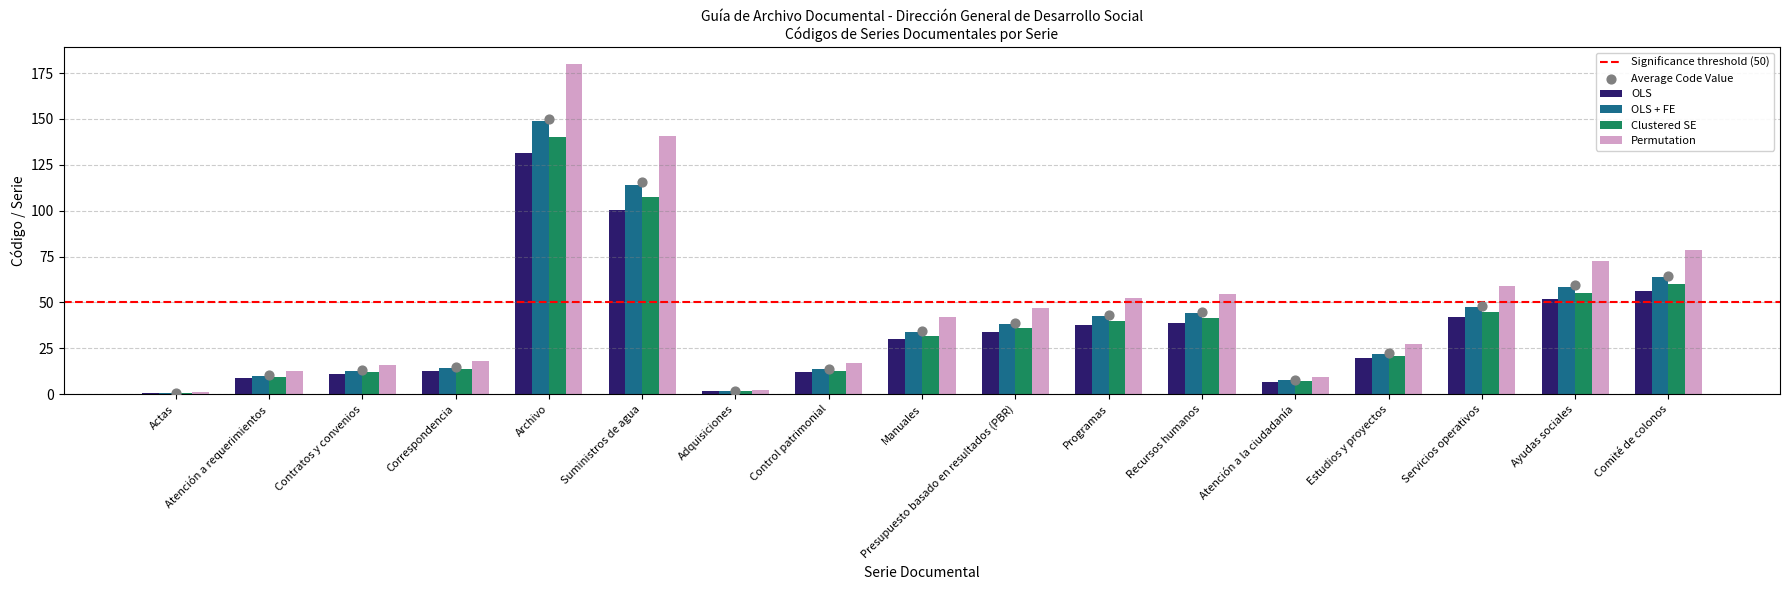

Which has a higher value, Atención a requerimientos or Suministros de agua?

Suministros de agua